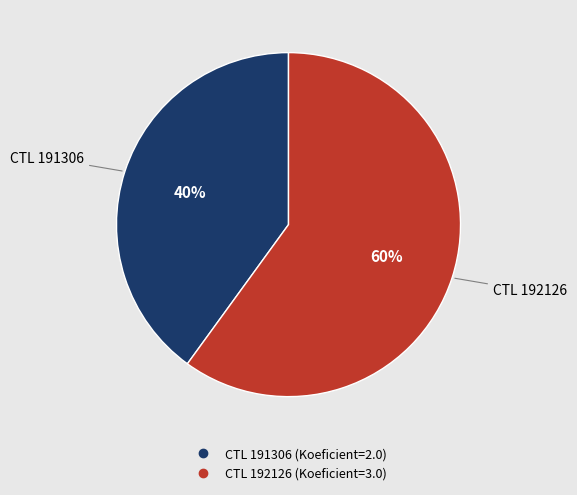

To the nearest percent, what is the average slice percentage?

50%